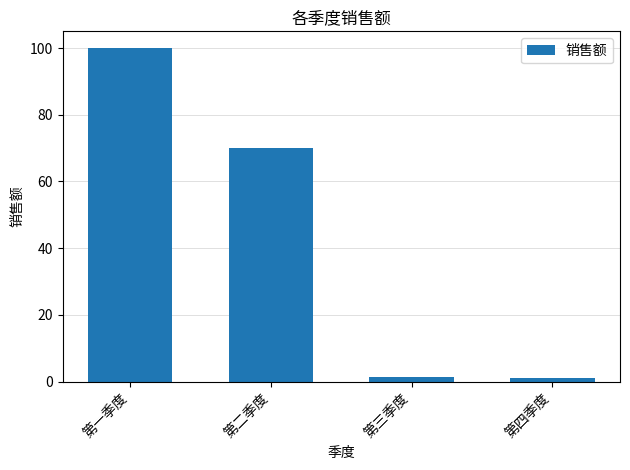

What is the difference between the values at 第四季度 and 第一季度?

98.8